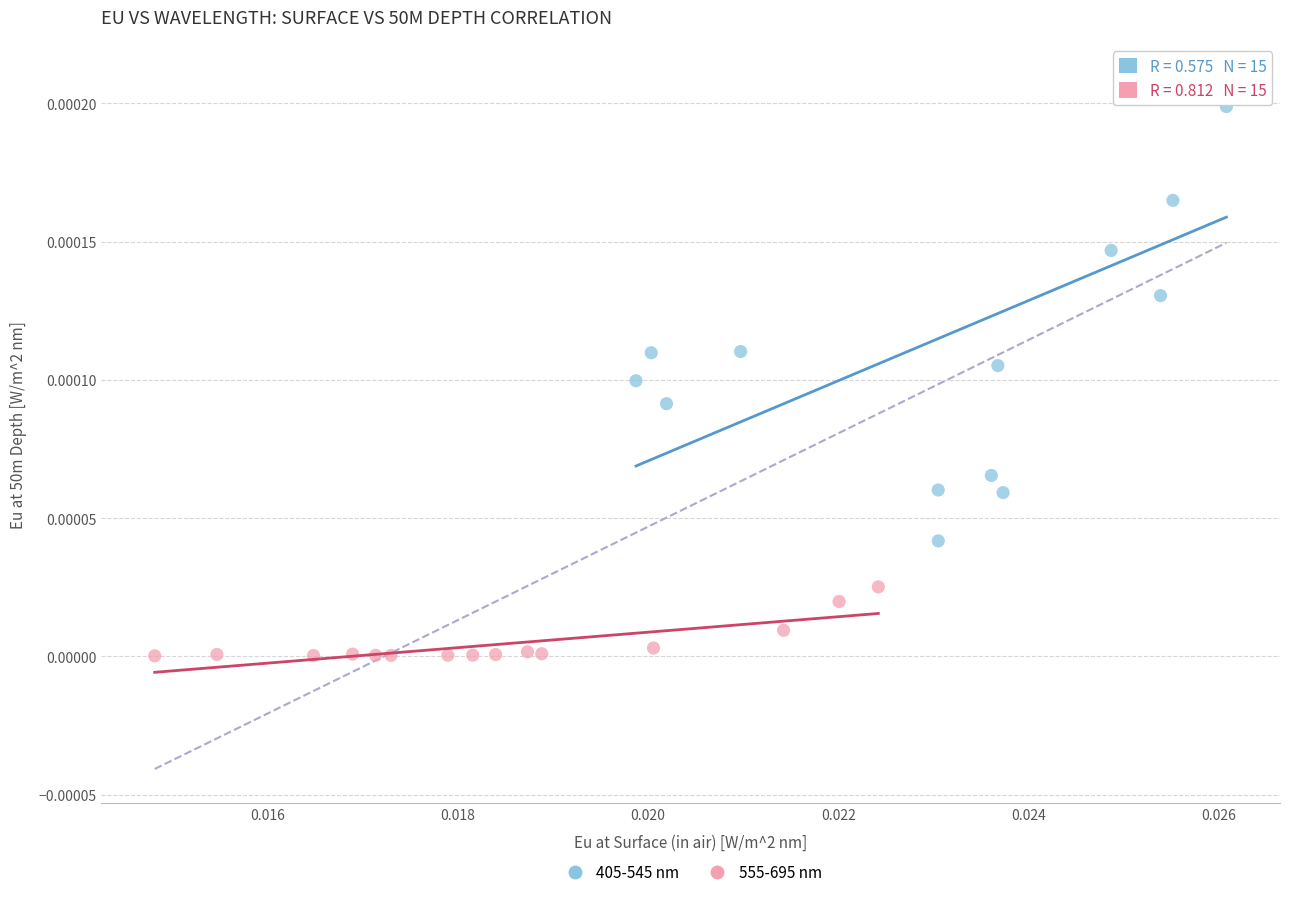

Which series reaches the minimum Y coordinate?

555-695 nm